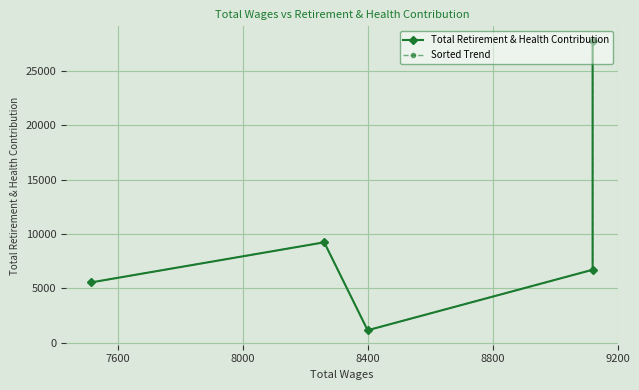

What is the sum of all Sorted Trend values?

50443